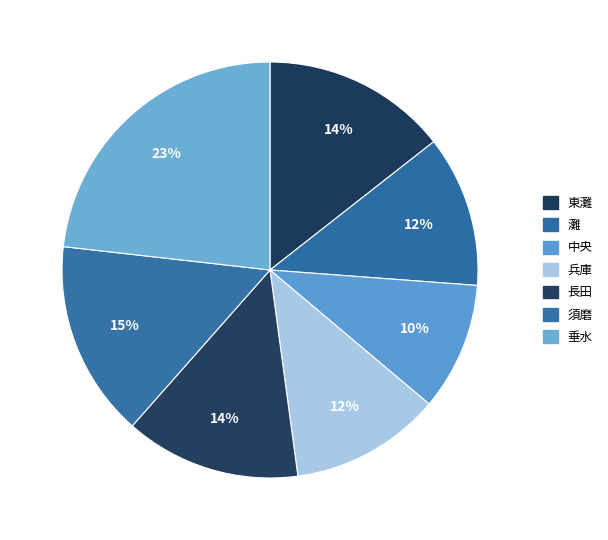

What percentage is the 中央 slice, to the nearest percent?

10%